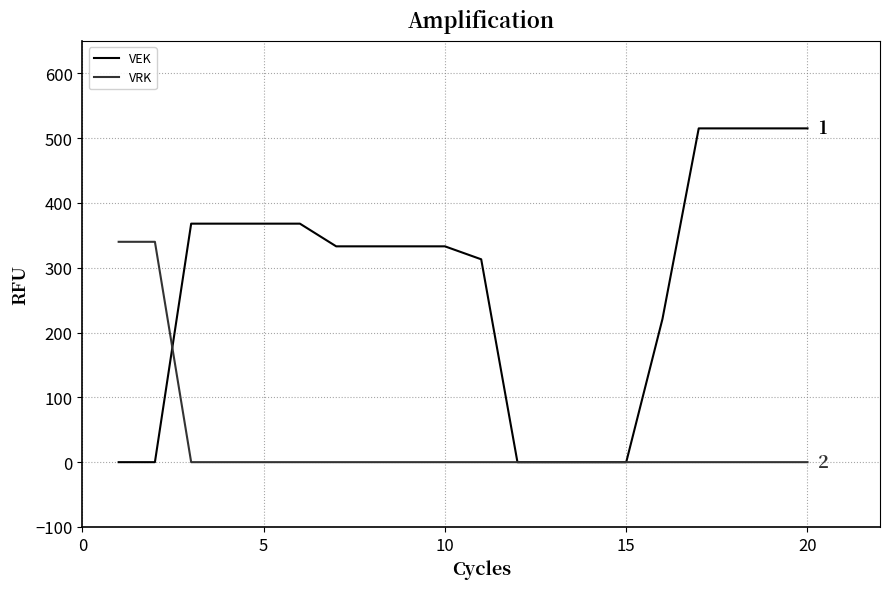

Which series has the largest range (max minus min)?

VEK